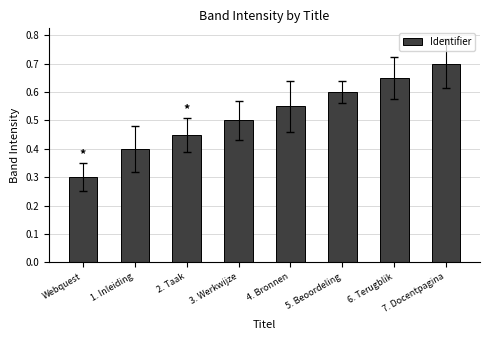

What is the label of the 6th bar from the left?

5. Beoordeling